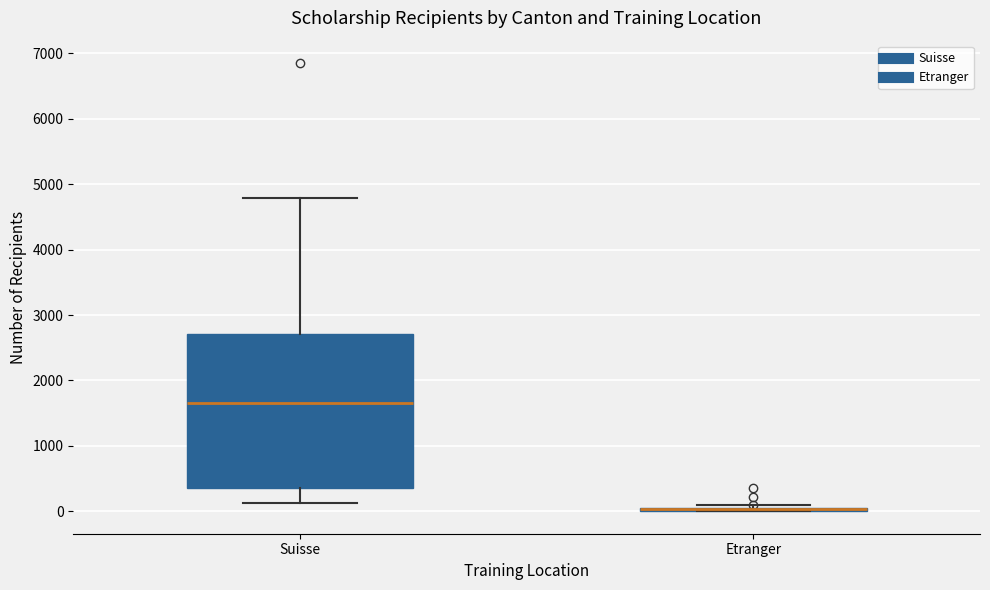

Comparing the boxes themselves (not the whiskers), which one is the tallest?

Suisse